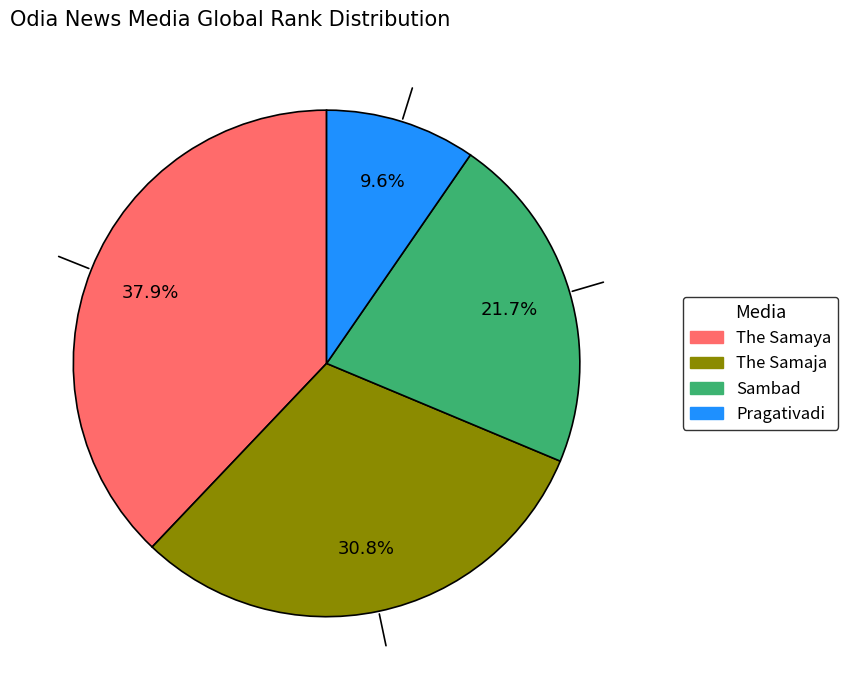

Which category has the biggest portion of the pie?

The Samaya